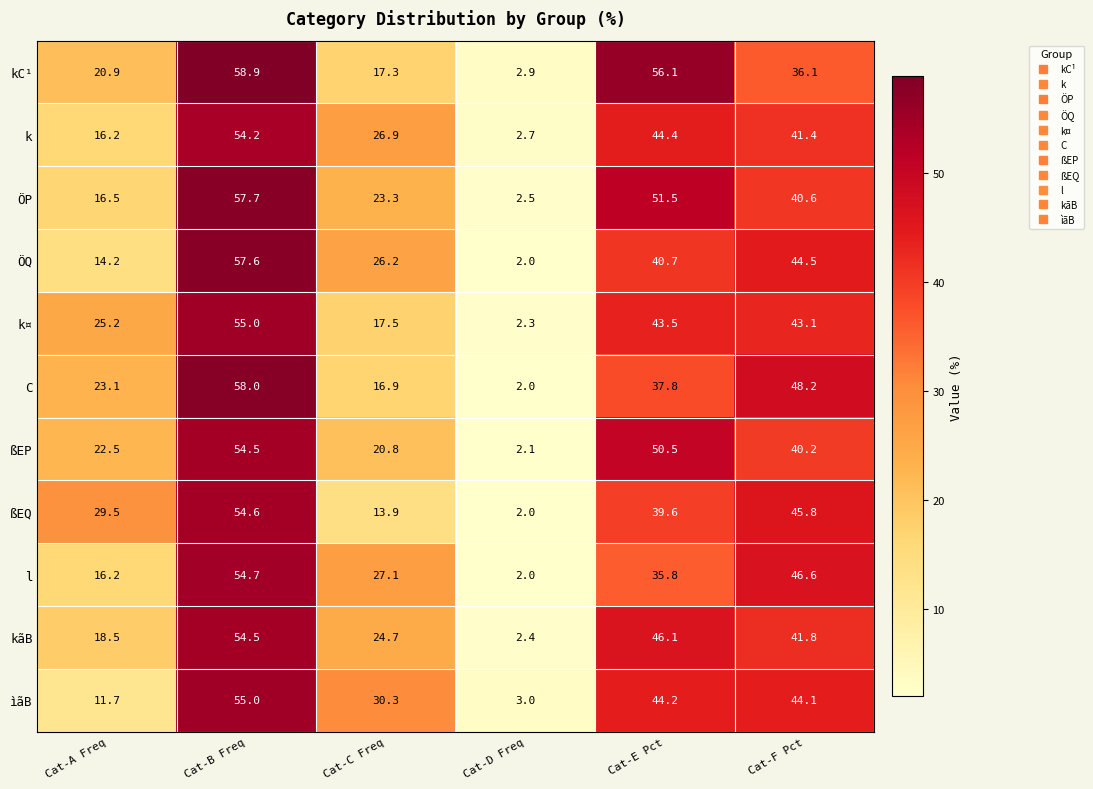

Where does the ÖP series first go above 40?

Cat-B Freq